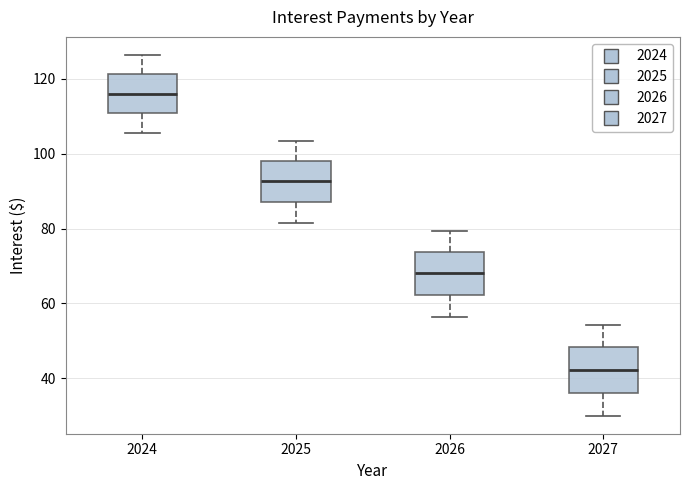

Which box has the lowest median line?

2027